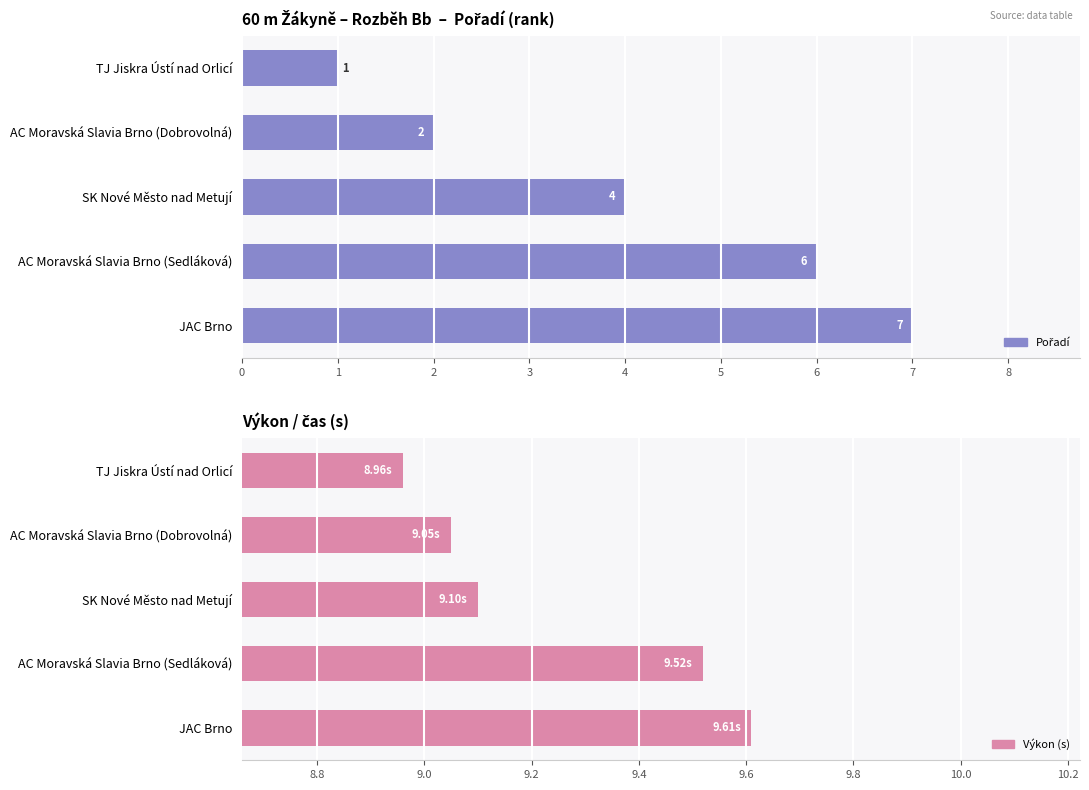

What is the spread (max minus min) of values at SK Nové Město nad Metují?

5.1